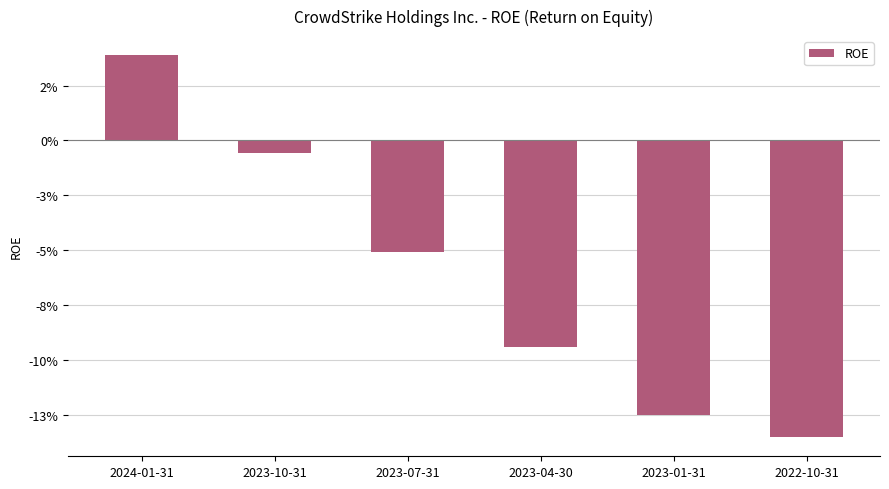

Which has a higher value, 2022-10-31 or 2023-10-31?

2023-10-31